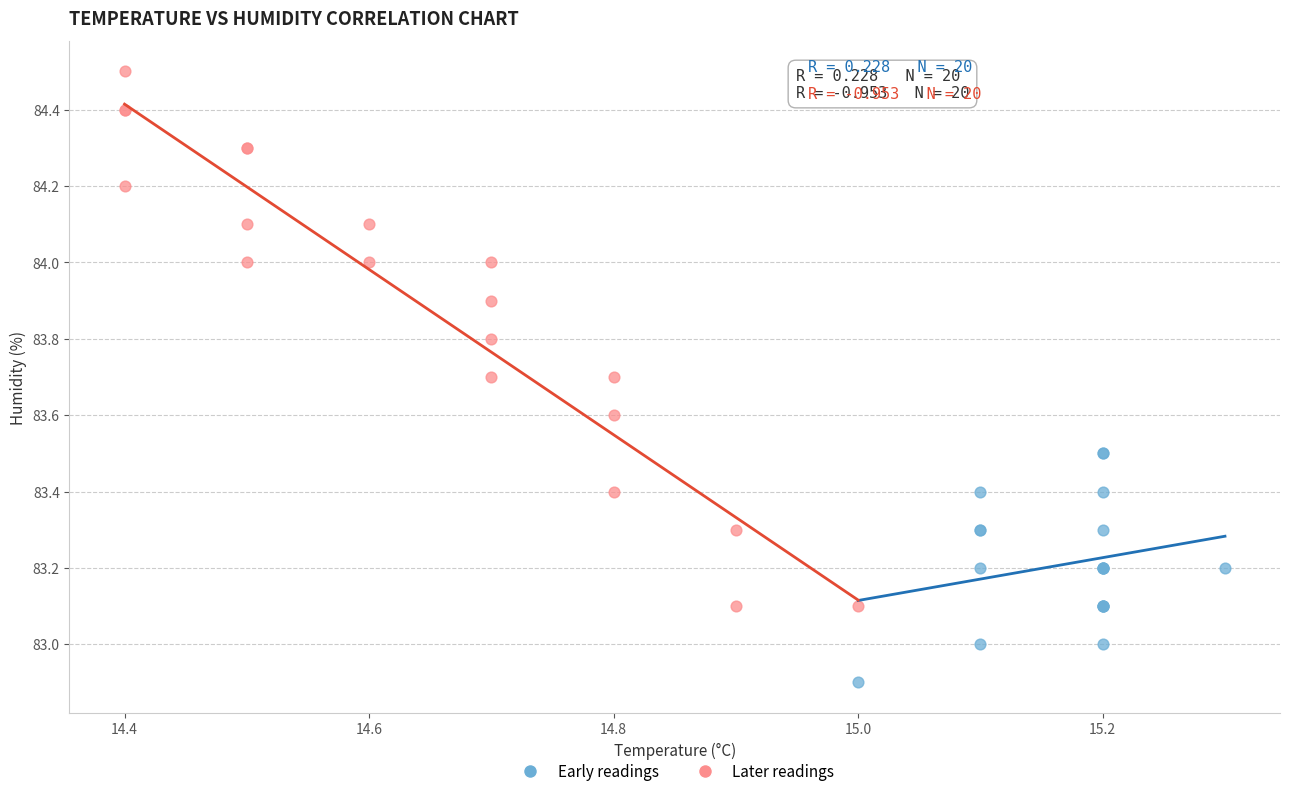

Which series reaches the minimum Y coordinate?

Early readings